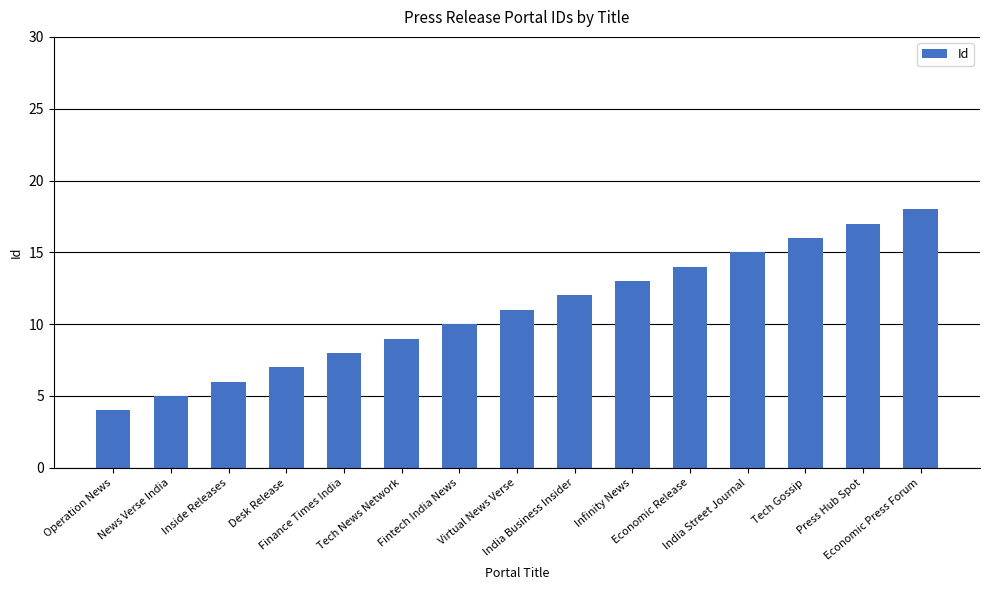

Reading left to right, what are all the values shown in this chart?

4	5	6	7	8	9	10	11	12	13	14	15	16	17	18